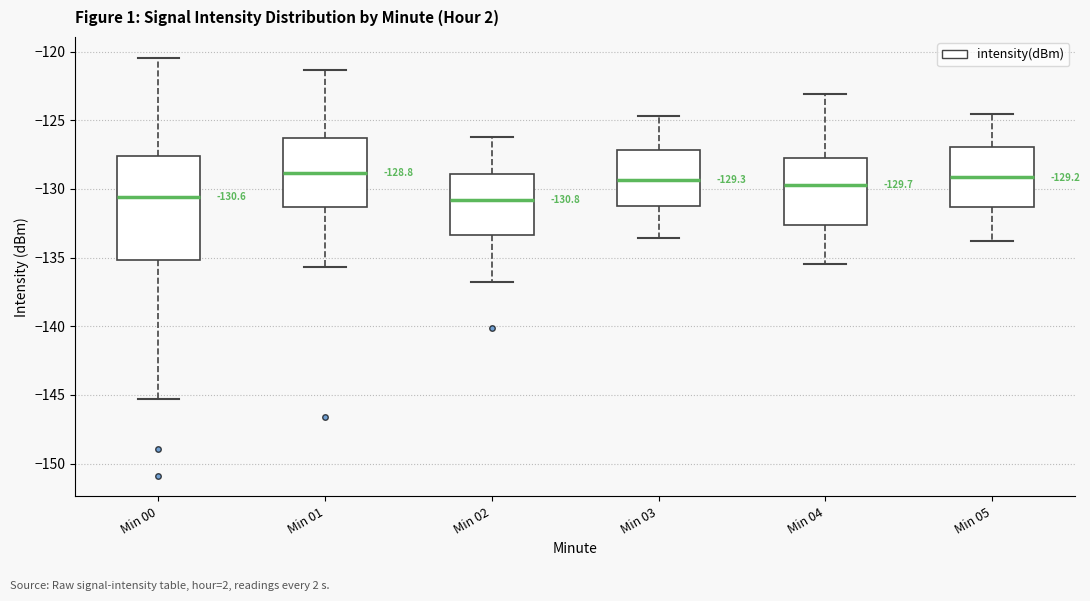

Which box is the tallest, from its lower edge to its upper edge?

Min 00